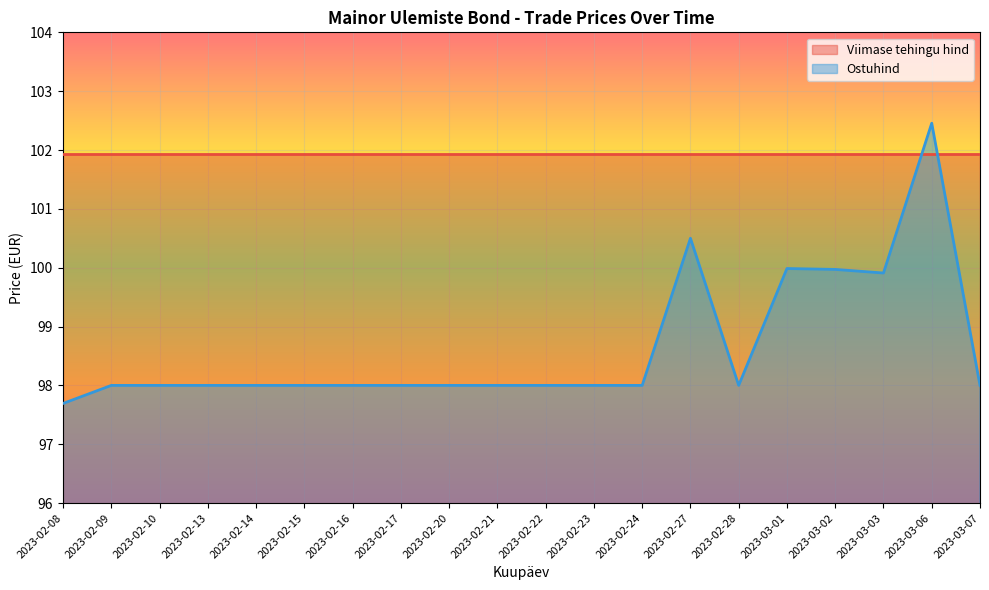

Count the number of data series in this chart.

2